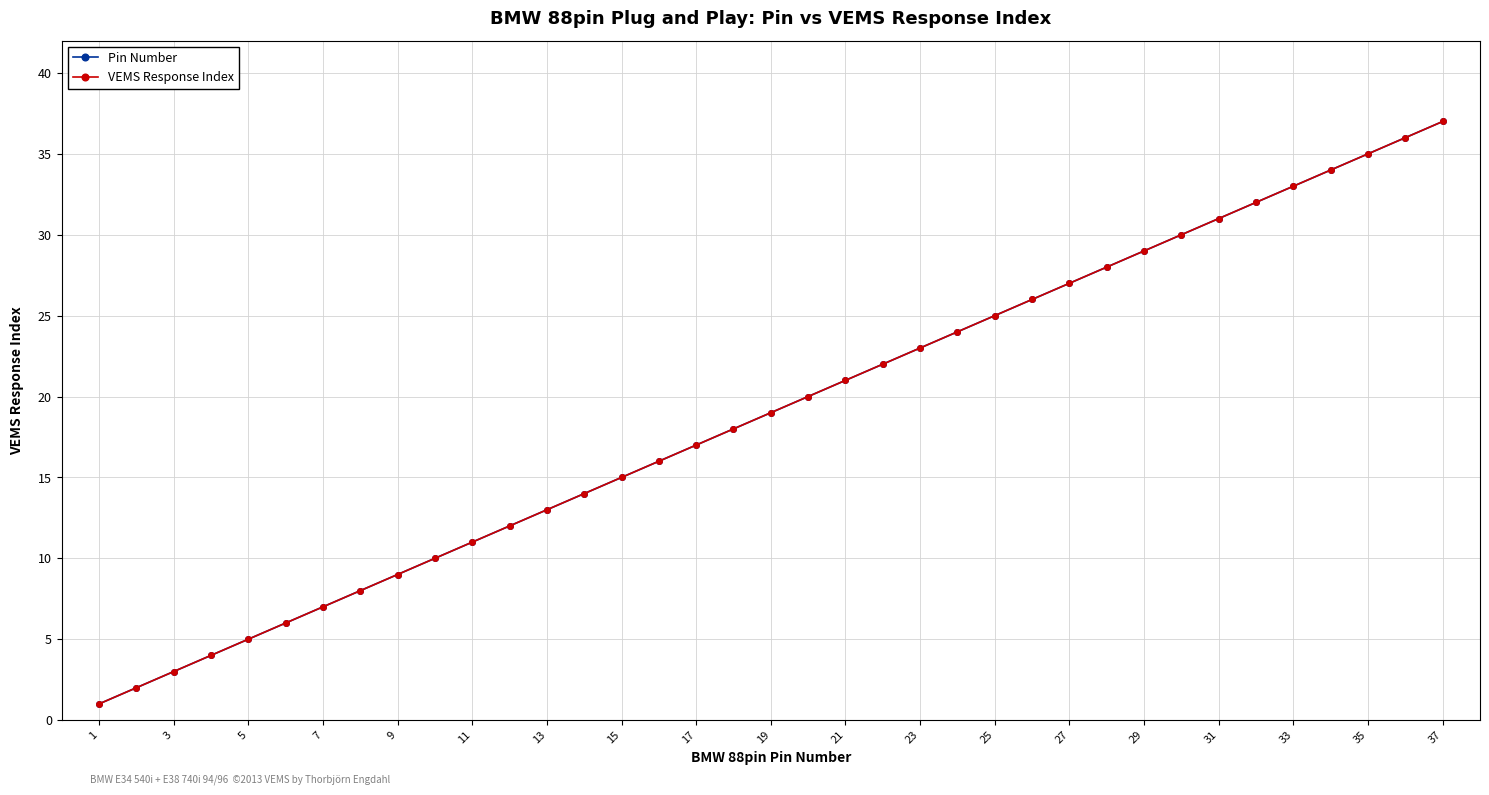

Reading right to left, list all the values displayed in this chart.

Pin Number: 37	36	35	34	33	32	31	30	29	28	27	26	25	24	23	22	21	20	19	18	17	16	15	14	13	12	11	10	9	8	7	6	5	4	3	2	1
VEMS Response Index: 37	36	35	34	33	32	31	30	29	28	27	26	25	24	23	22	21	20	19	18	17	16	15	14	13	12	11	10	9	8	7	6	5	4	3	2	1